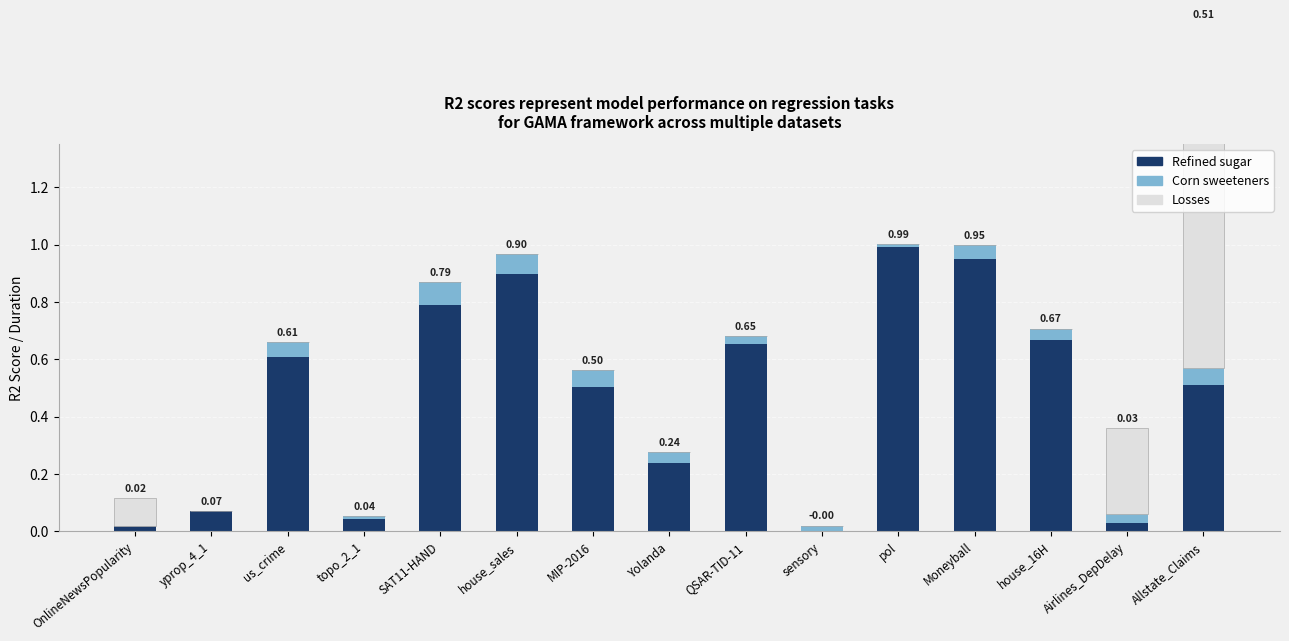

At which category does the chart reach its peak across all series?

Allstate_Claims